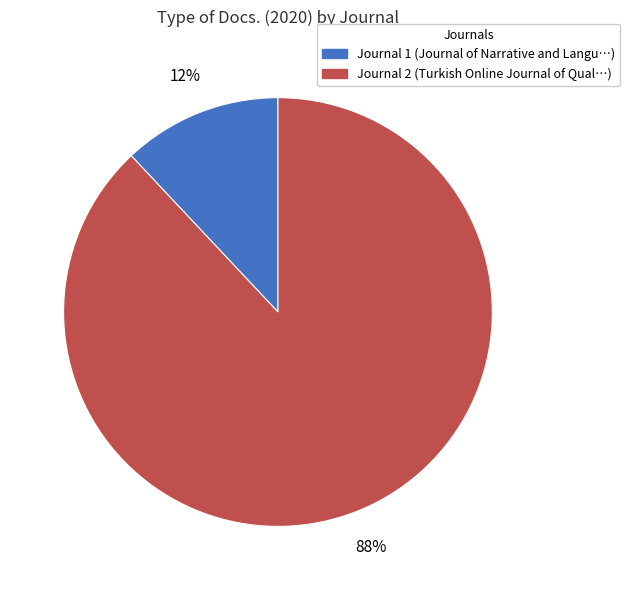

Does any single category account for the majority?

Yes